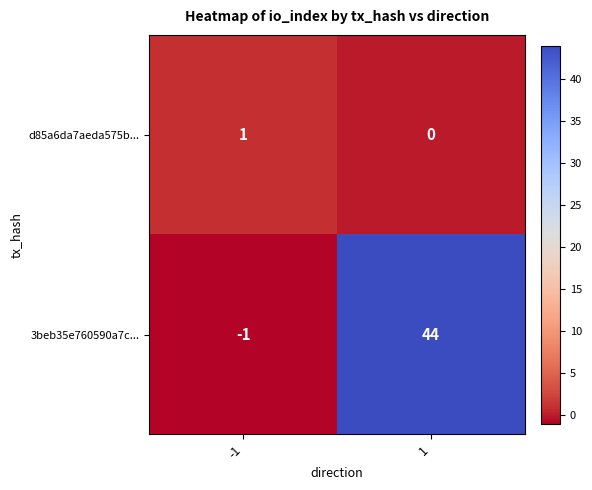

At -1, list the series in order from smallest to largest.

3beb35e760590a7c..., d85a6da7aeda575b...